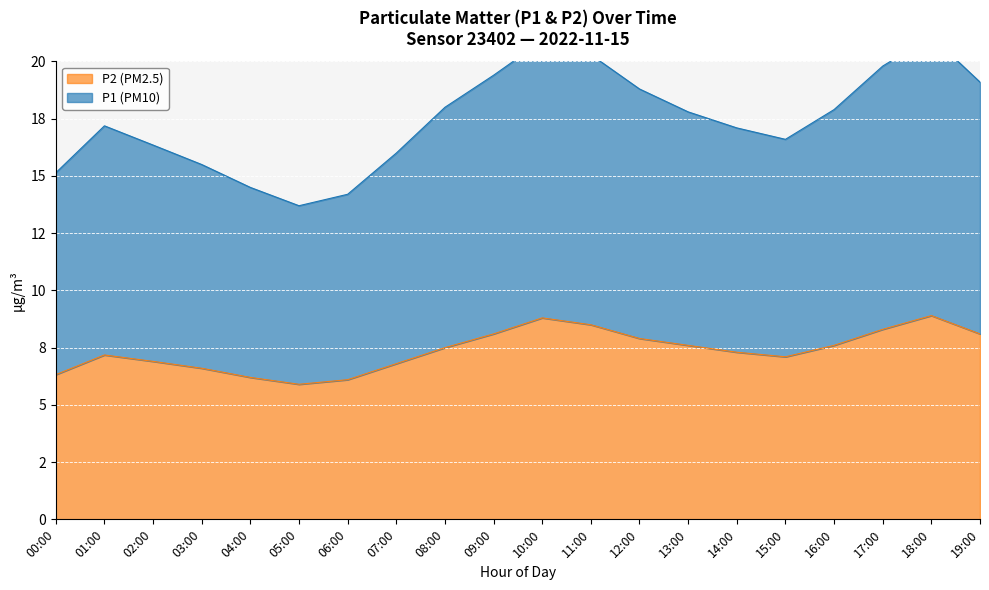

Where is the first local maximum for P1?

01:00